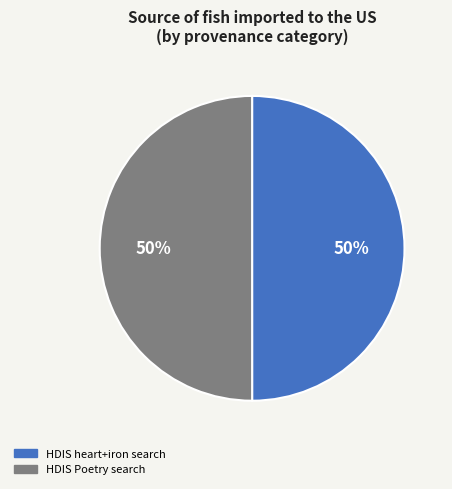

To the nearest percent, what is the average slice percentage?

50%